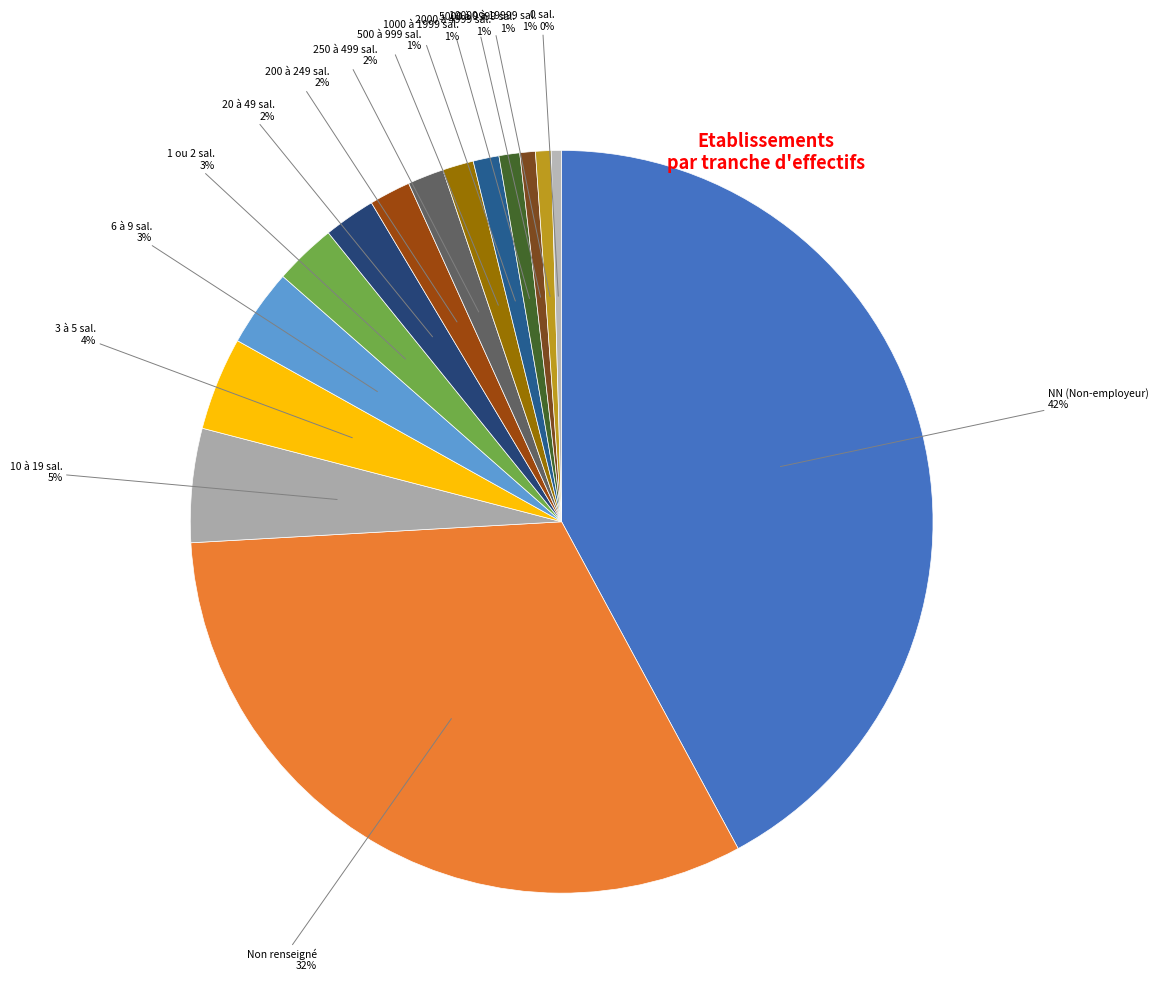

Count the number of slices in the pie.

15